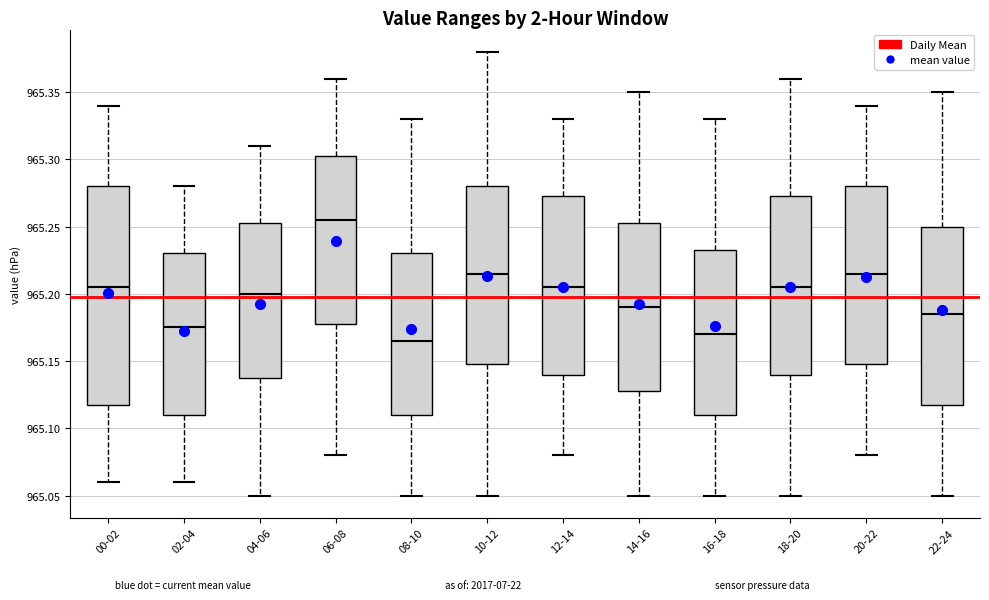

Reading left to right, transcribe this box plot: for each box, give where its median line is, the range the box spans, and where its two whiskers end, as read against the y-axis. The values are not printed on the chart, so give them approximately, as read against the axis.

00-02: median 965.205, box 965.120 to 965.280, whiskers 965.060 to 965.340
02-04: median 965.175, box 965.110 to 965.230, whiskers 965.060 to 965.280
04-06: median 965.200, box 965.140 to 965.255, whiskers 965.050 to 965.310
06-08: median 965.255, box 965.180 to 965.305, whiskers 965.080 to 965.360
08-10: median 965.165, box 965.110 to 965.230, whiskers 965.050 to 965.330
10-12: median 965.215, box 965.150 to 965.280, whiskers 965.050 to 965.380
12-14: median 965.205, box 965.140 to 965.275, whiskers 965.080 to 965.330
14-16: median 965.190, box 965.130 to 965.255, whiskers 965.050 to 965.350
16-18: median 965.170, box 965.110 to 965.235, whiskers 965.050 to 965.330
18-20: median 965.205, box 965.140 to 965.275, whiskers 965.050 to 965.360
20-22: median 965.215, box 965.150 to 965.280, whiskers 965.080 to 965.340
22-24: median 965.185, box 965.120 to 965.250, whiskers 965.050 to 965.350